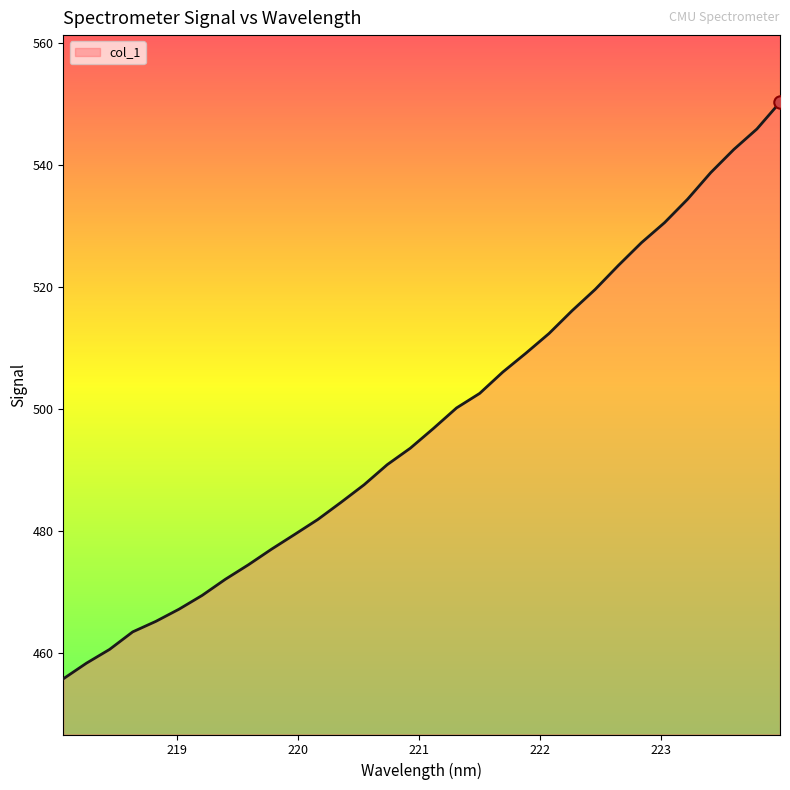

What is the difference between the maximum and minimum values?

94.4